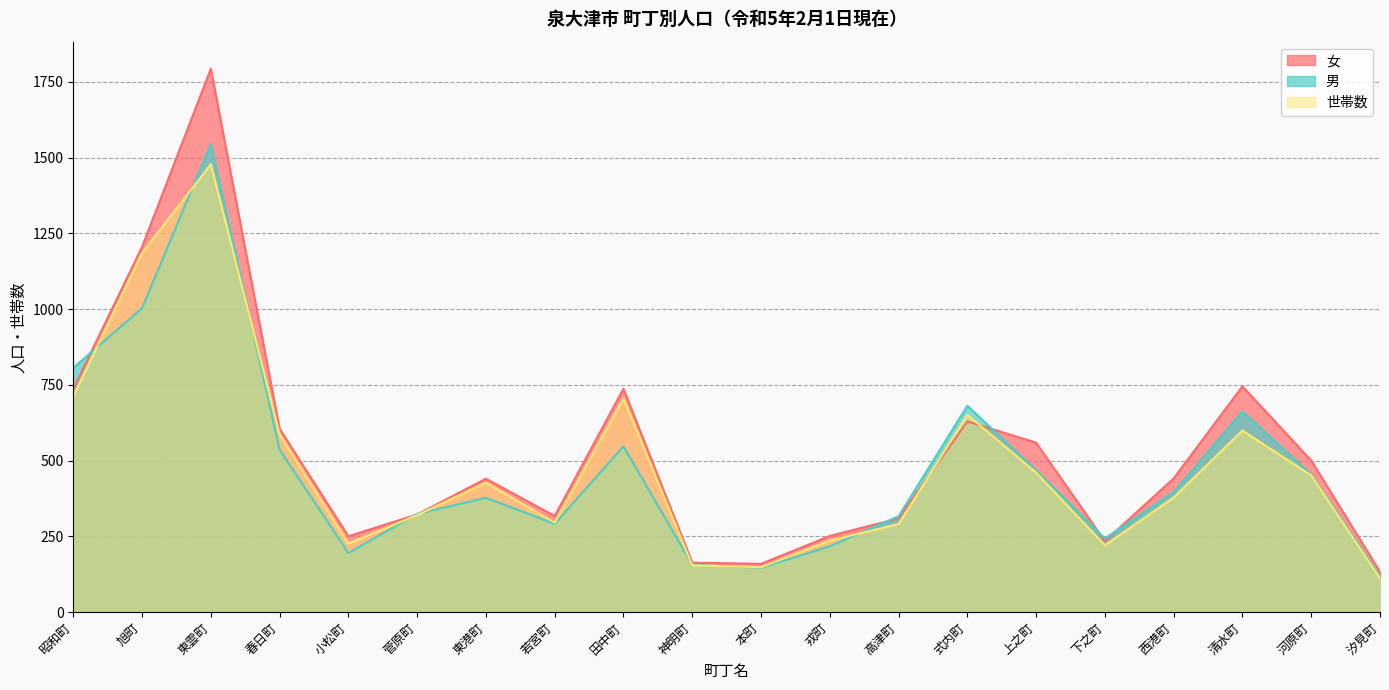

How many data points in 男 are less than 396?

10